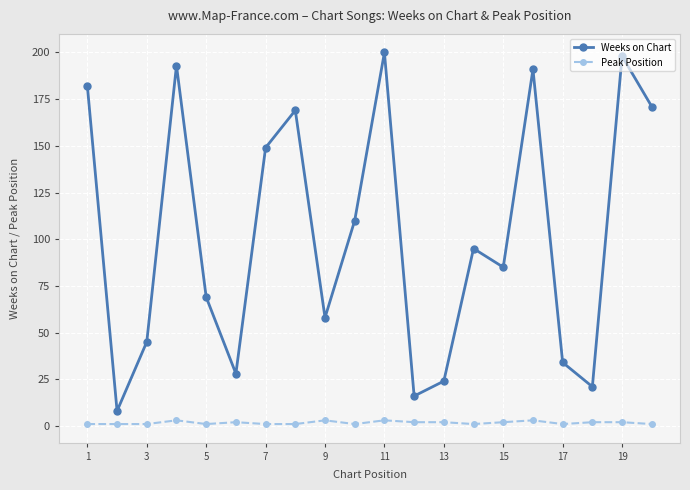

Rank the series by their maximum value, from lowest to highest.

Peak Position, Weeks on Chart